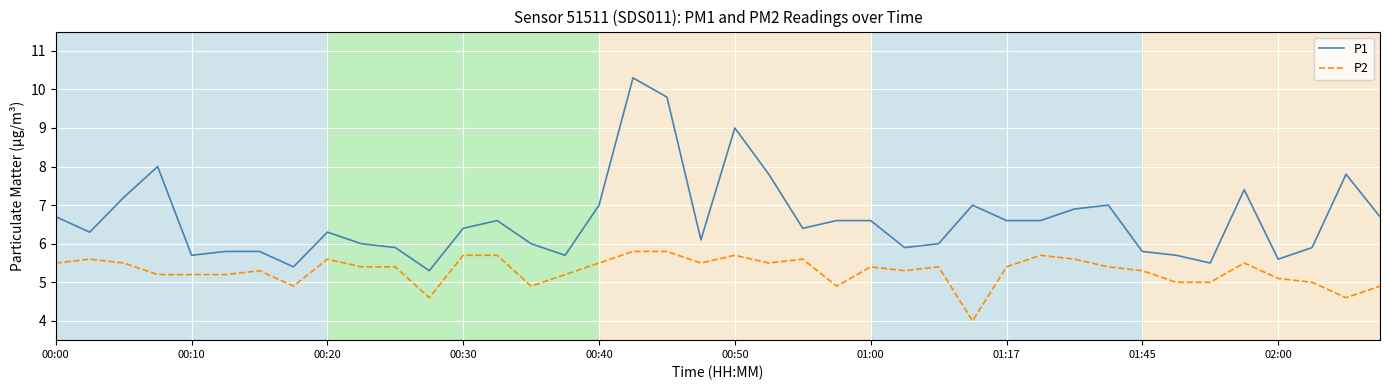

True or false: P2 and P1 intersect in this chart.

False